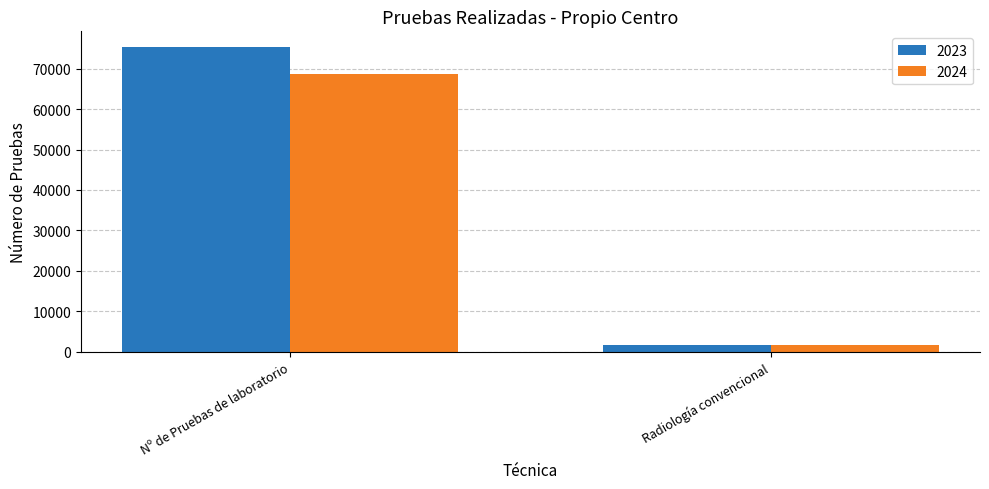

How many 2024 values are between 1664 and 68725?

2